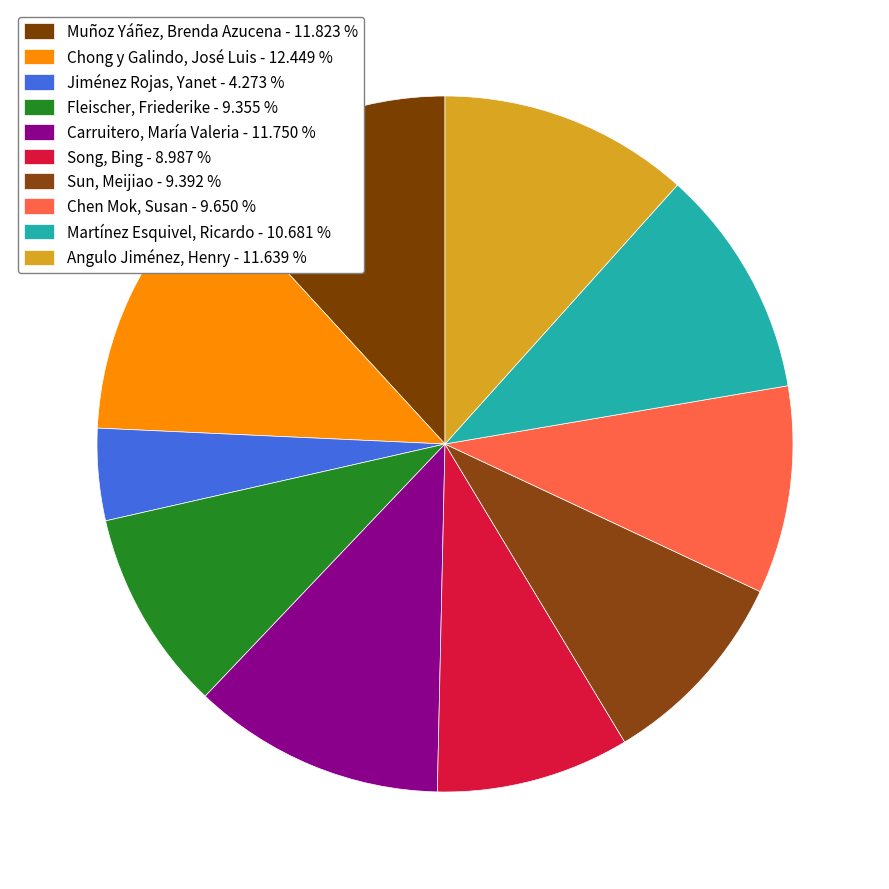

Combined, do Martínez Esquivel, Ricardo and Carruitero, María Valeria account for over 50%?

No